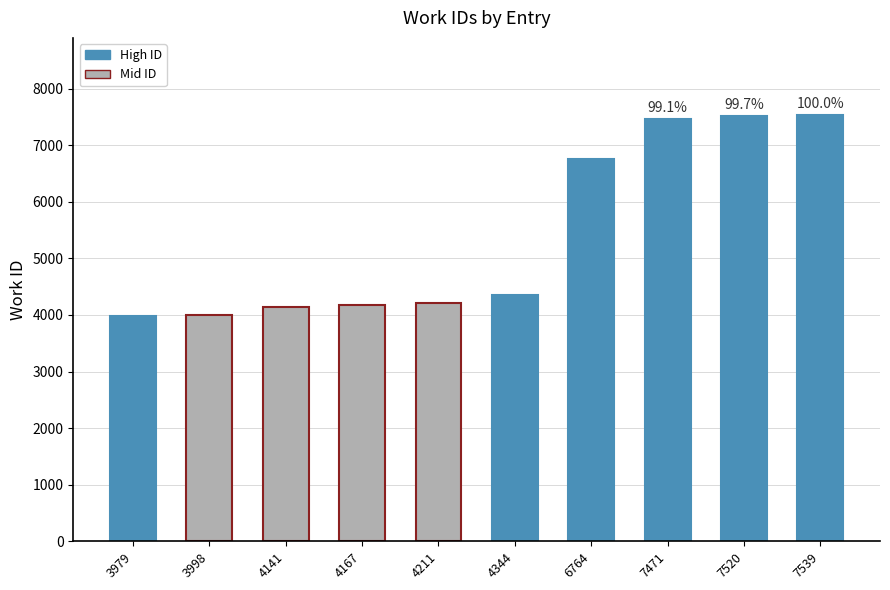

What is the difference between the second highest and minimum values?

3541